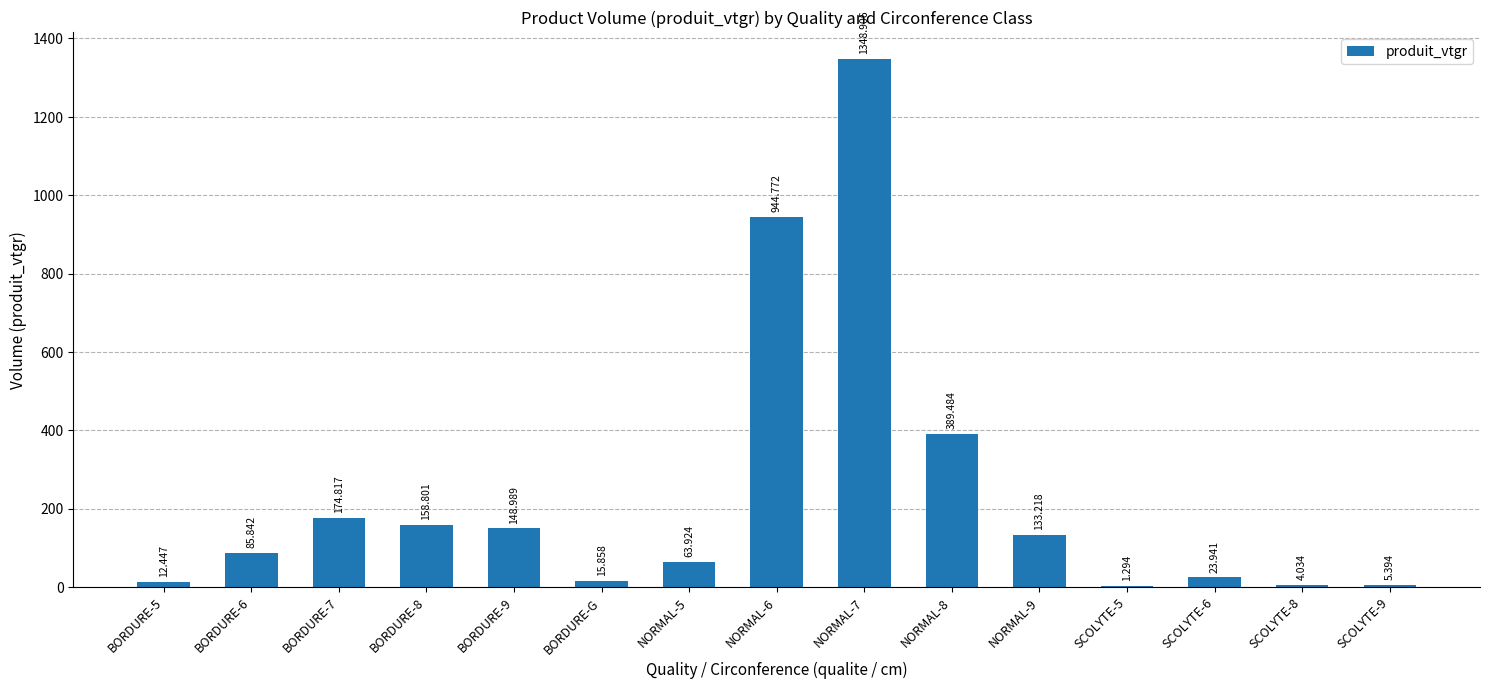

What is the label of the 1st bar from the left?

BORDURE-5